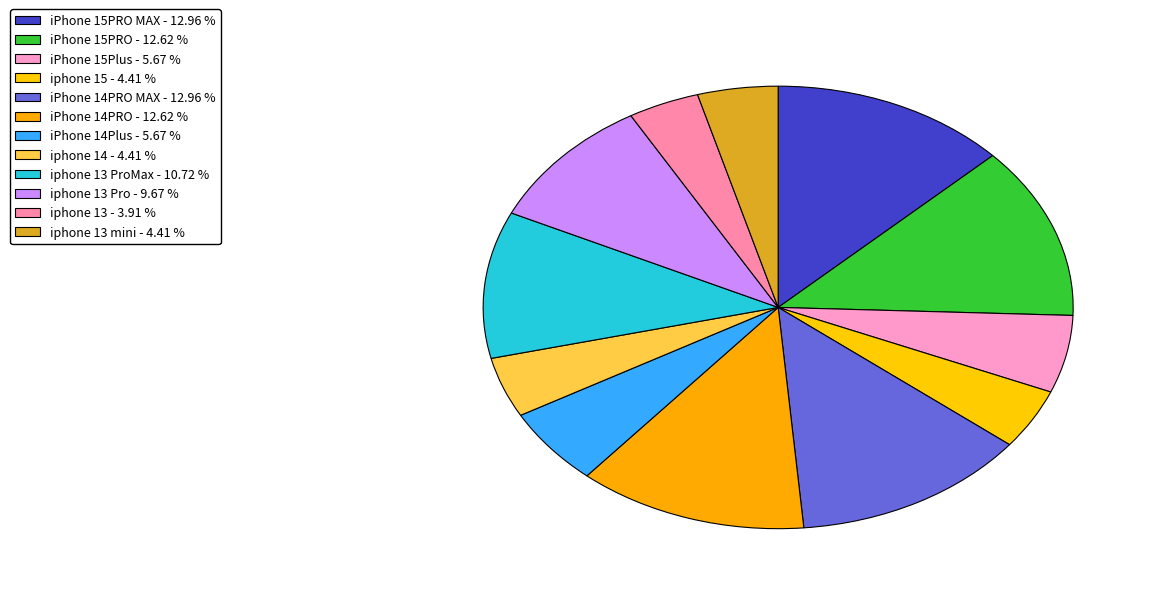

How many segments does this pie chart have?

12